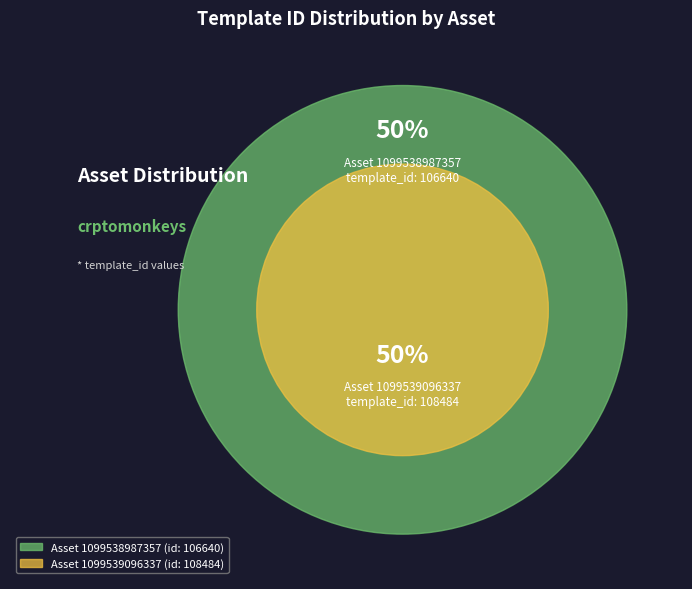

To the nearest percent, what percentage of the pie is 1099539096337?

50%